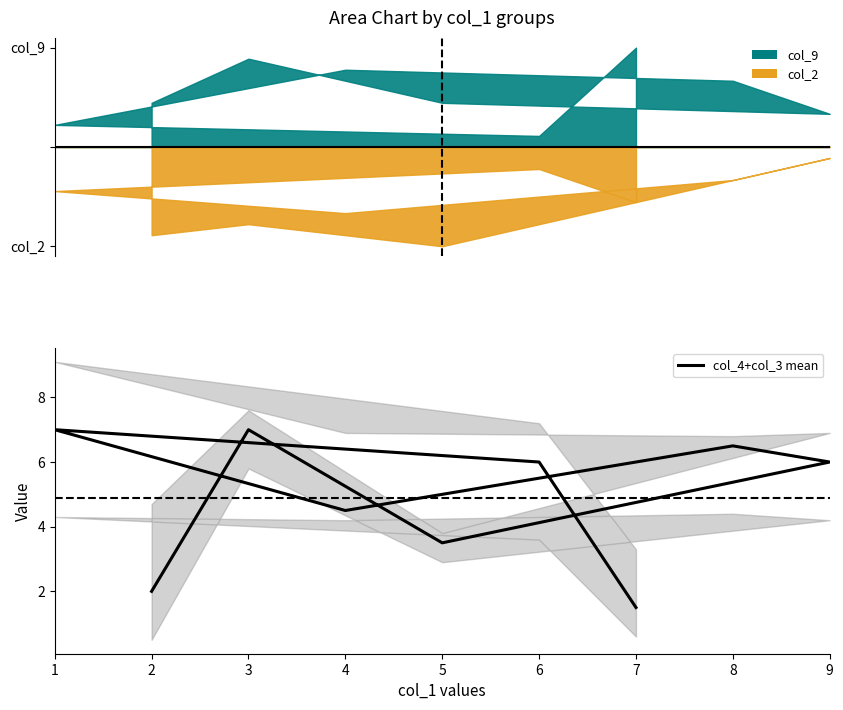

List the labels in order of value, smallest first.

7, 2, 5, 4, 9, 6, 8, 3, 1